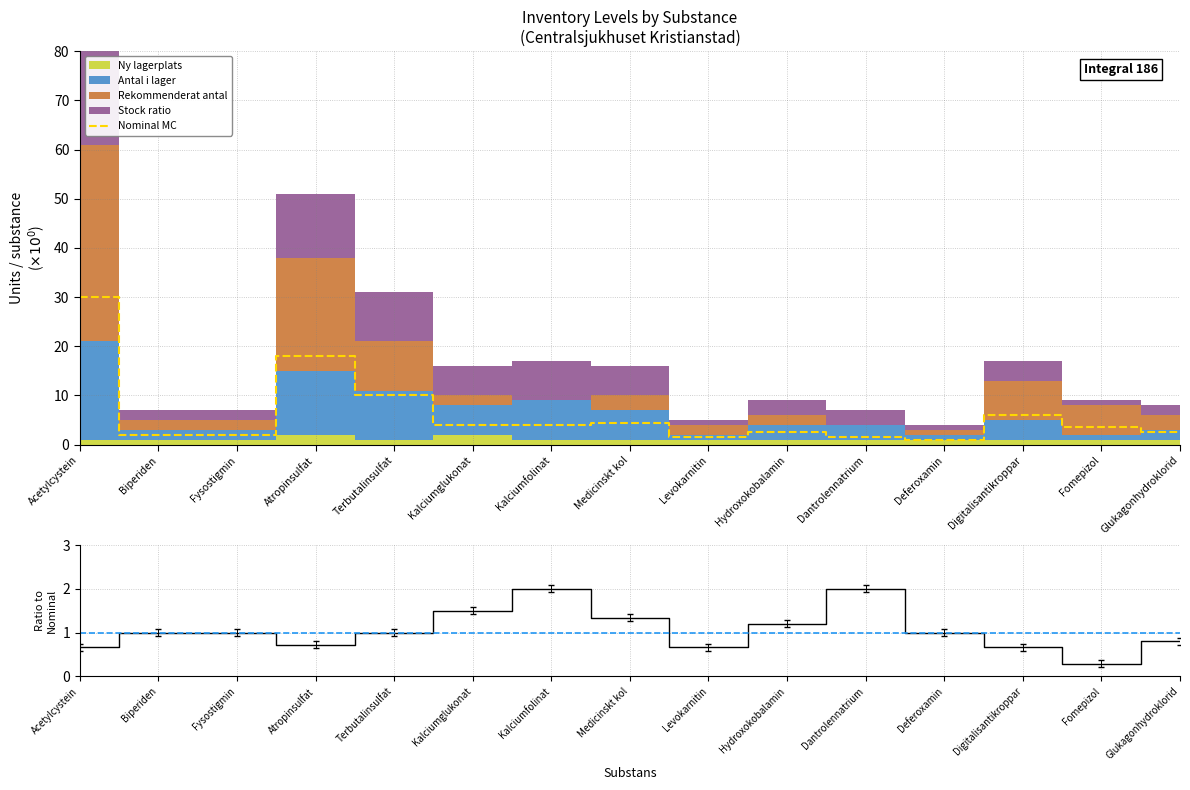

Reading left to right, transcribe all the data shown in this chart.

Nominal MC: 30.0	2.0	2.0	18.0	10.0	4.0	4.0	4.5	1.5	2.5	1.5	1.0	6.0	3.5	2.5
Ratio: 0.7	1.0	1.0	0.7	1.0	1.5	2.0	1.3	0.7	1.2	2.0	1.0	0.7	0.3	0.8